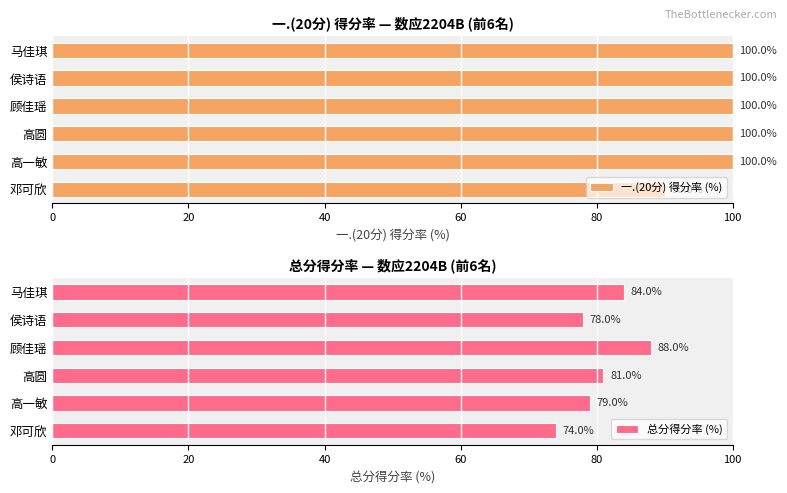

Reading left to right, list all the values displayed in this chart.

一.(20分) 得分率 (%): 90	100	100	100	100	100
总分得分率 (%): 74	79	81	88	78	84